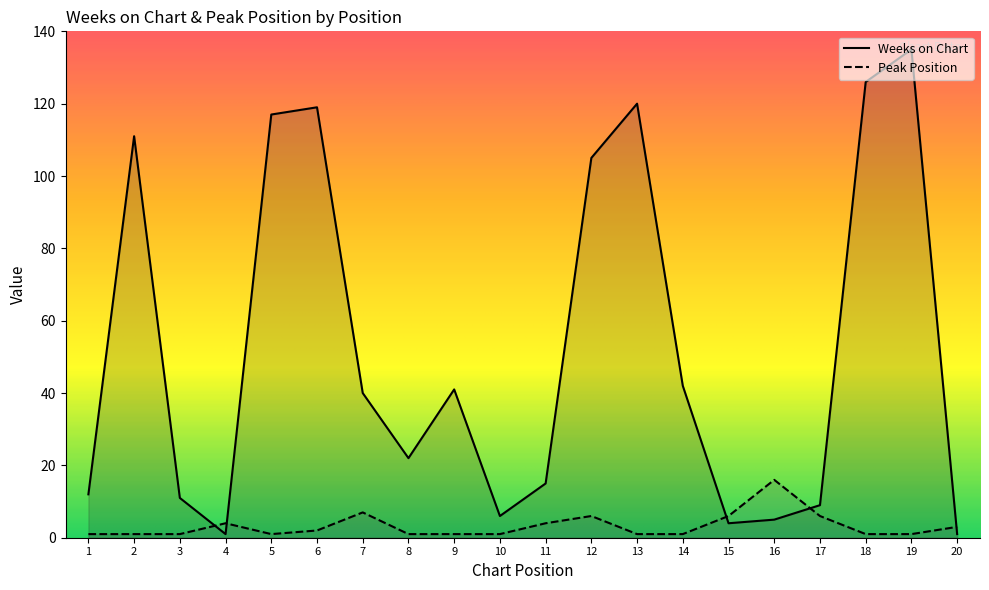

What value does the Weeks on Chart series have at 3?

11